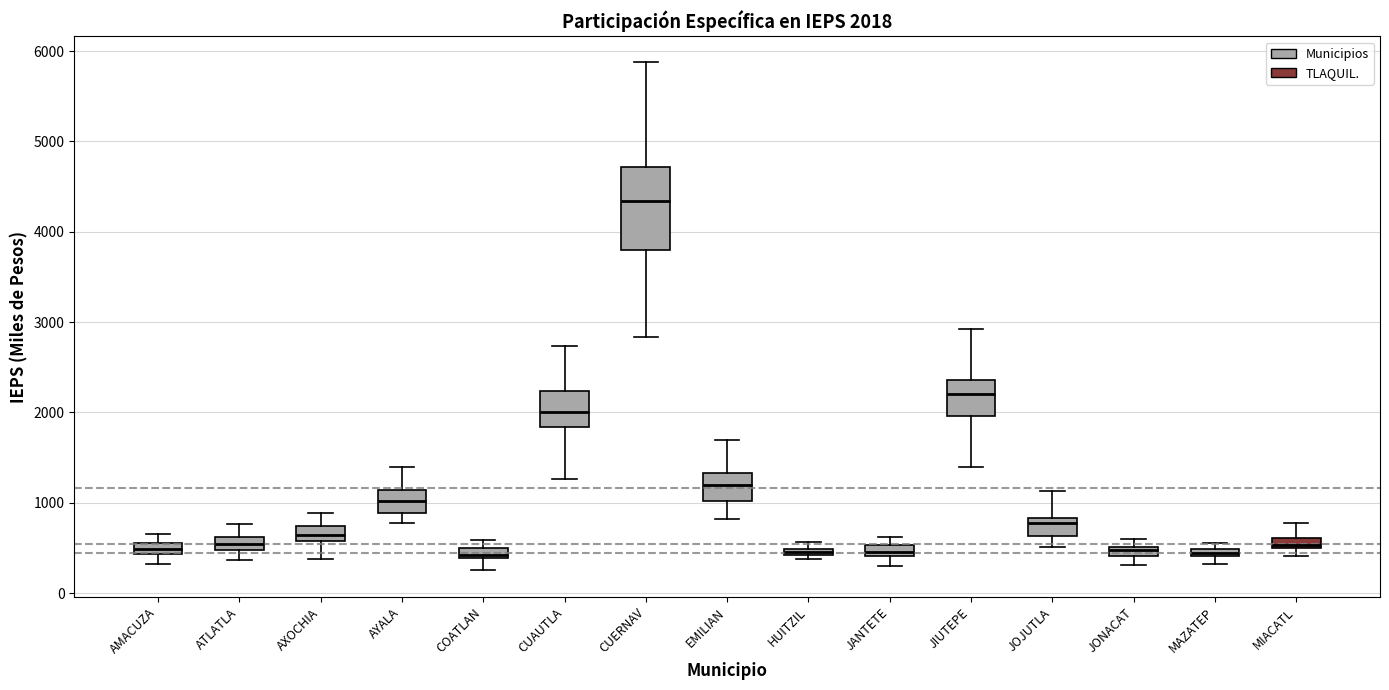

Which box is the tallest, from its lower edge to its upper edge?

CUERNAV